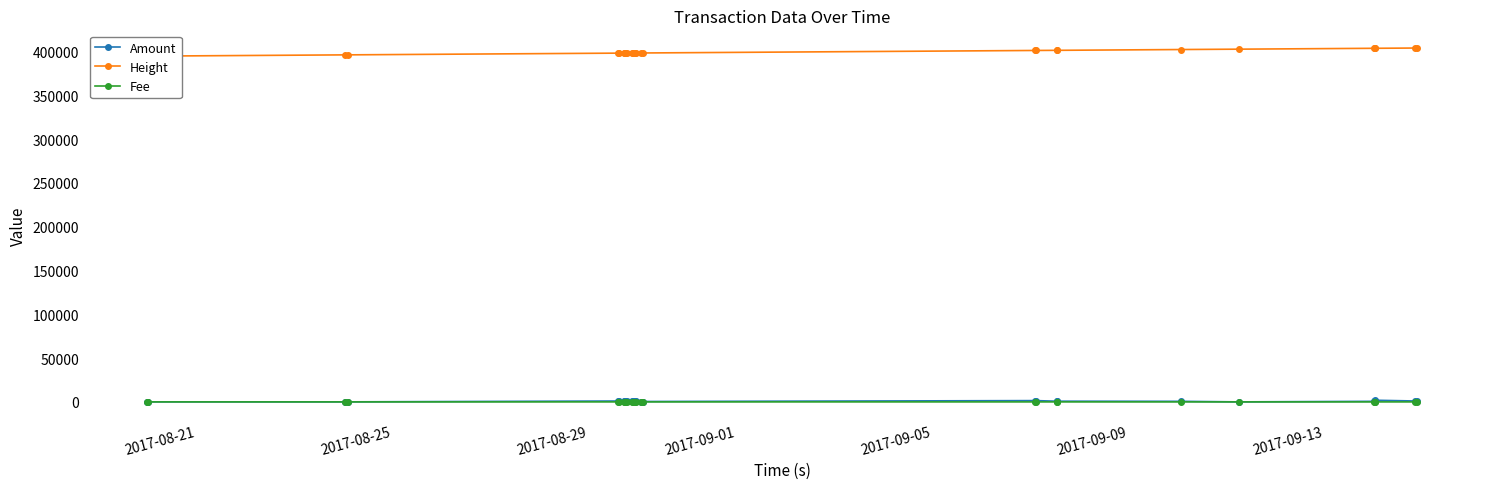

What is the difference between the maximum and second lowest values in the Fee series?

1.0